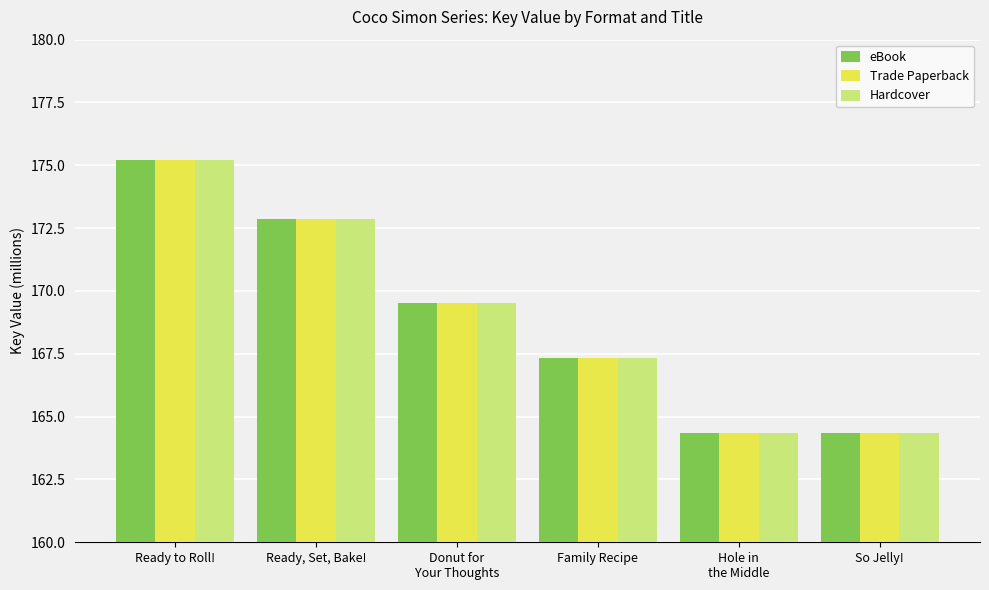

What is the difference between the second highest and second lowest values in the Hardcover series?

8.5